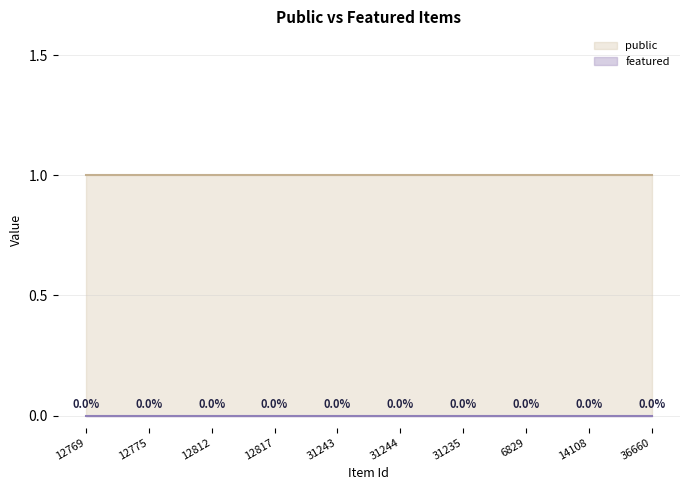

Between 31244 and 31243, which is larger?

31244